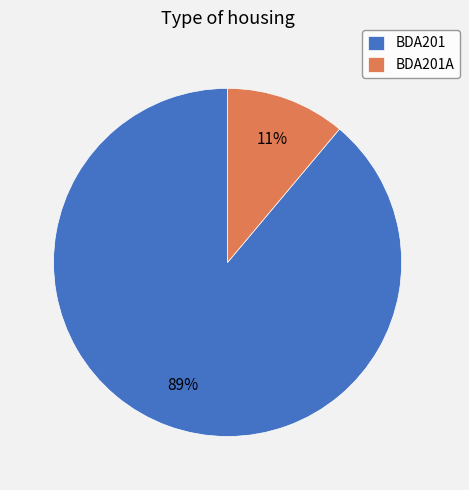

Which has a higher value, BDA201 or BDA201A?

BDA201